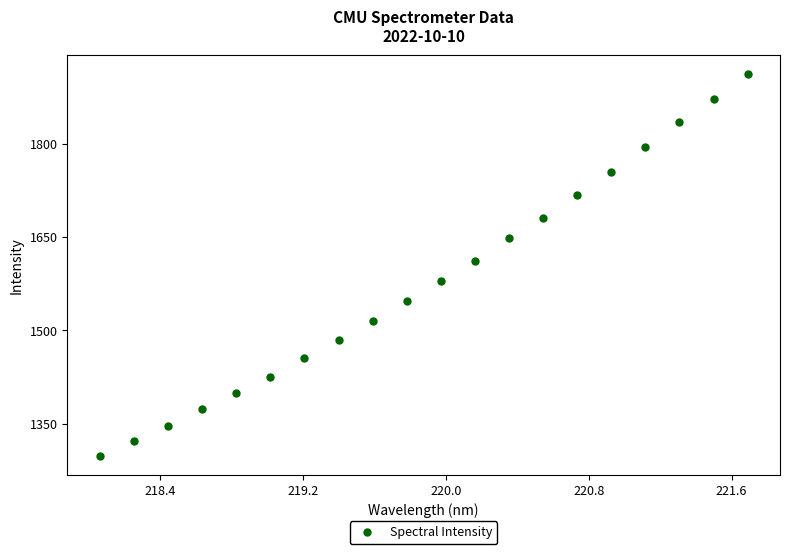

What is the range of Y values (max minus min)?

612.7